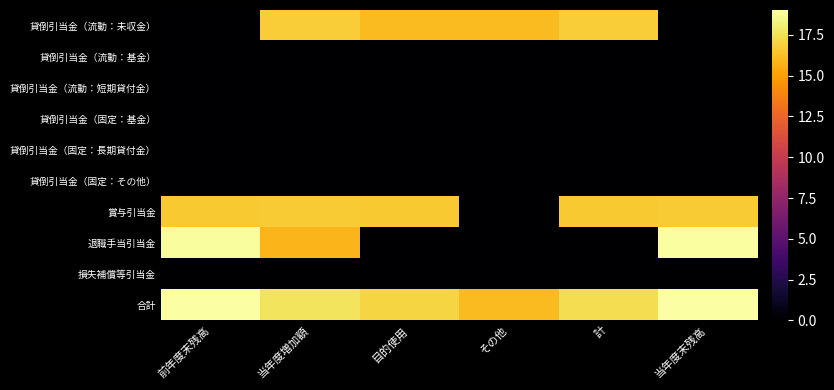

Rank the series by their maximum value, from lowest to highest.

貸倒引当金（流動：基金）, 貸倒引当金（流動：短期貸付金）, 貸倒引当金（固定：基金）, 貸倒引当金（固定：長期貸付金）, 貸倒引当金（固定：その他）, 損失補償等引当金, 賞与引当金, 貸倒引当金（流動：未収金）, 退職手当引当金, 合計